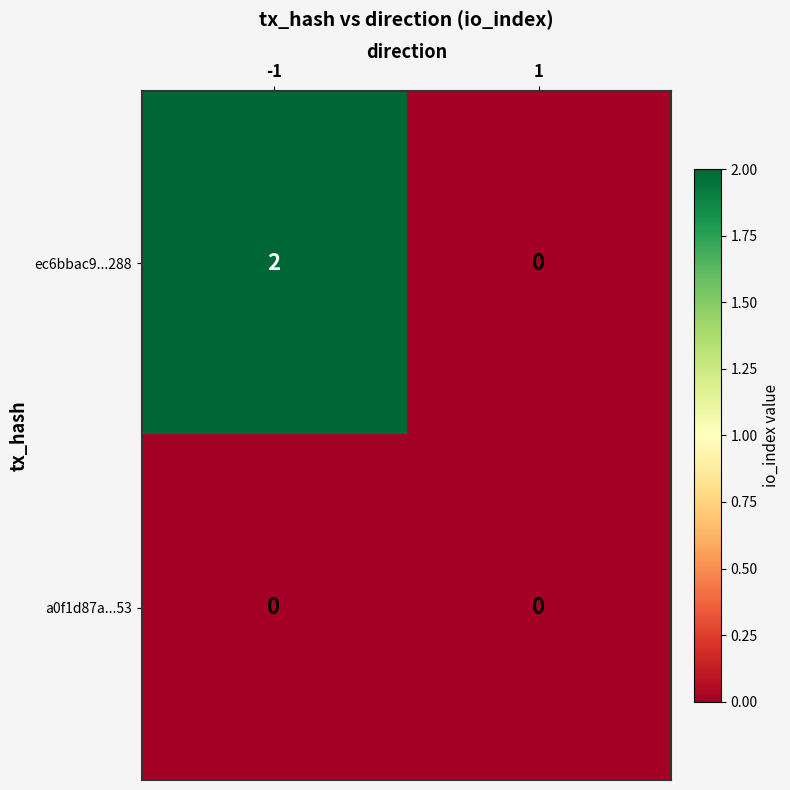

List the series in order of their overall mean, highest first.

ec6bbac9...288, a0f1d87a...53